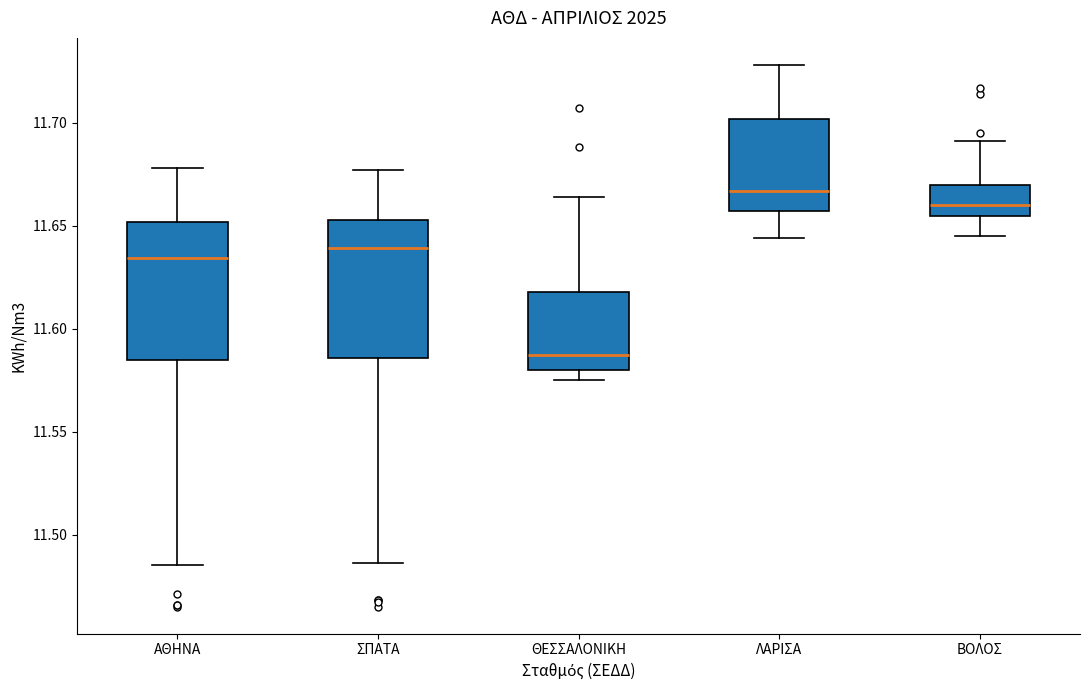

Reading left to right, read every box against the y-axis: the position of its median line, the range the box covers, and the ends of its whiskers. The values are not printed on the chart, so give them approximately, as read against the axis.

ΑΘΗΝΑ: median 11.635, box 11.585 to 11.650, whiskers 11.485 to 11.680
ΣΠΑΤΑ: median 11.640, box 11.585 to 11.655, whiskers 11.485 to 11.675
ΘΕΣΣΑΛΟΝΙΚΗ: median 11.585, box 11.580 to 11.620, whiskers 11.575 to 11.665
ΛΑΡΙΣΑ: median 11.665, box 11.655 to 11.700, whiskers 11.645 to 11.730
ΒΟΛΟΣ: median 11.660, box 11.655 to 11.670, whiskers 11.645 to 11.690